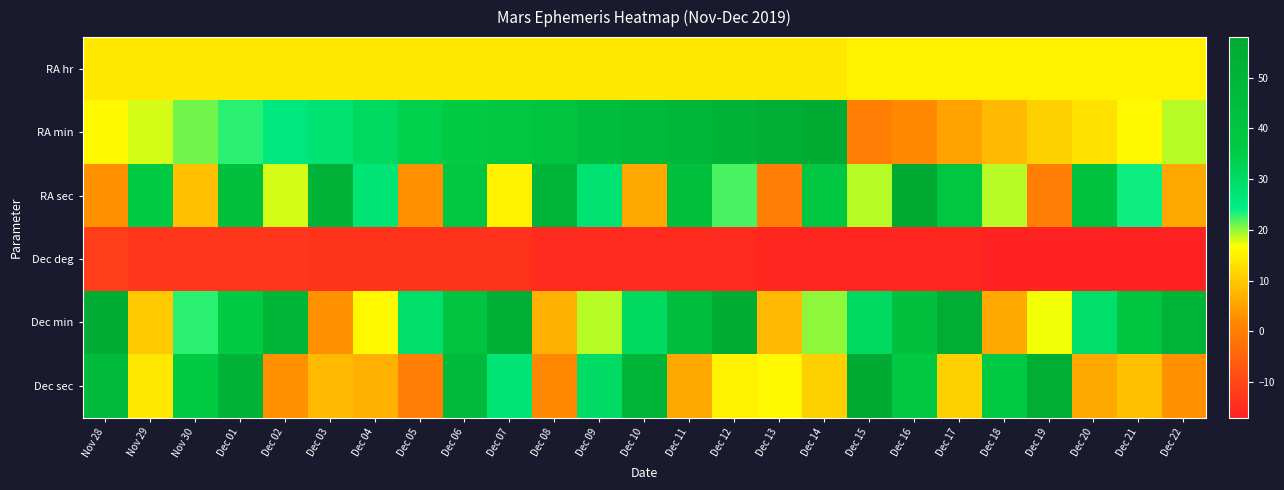

Reading left to right, list all the values displayed in this chart.

RA hr: Nov 28=14	Nov 29=14	Nov 30=14	Dec 01=14	Dec 02=14	Dec 03=14	Dec 04=14	Dec 05=14	Dec 06=14	Dec 07=14	Dec 08=14	Dec 09=14	Dec 10=14	Dec 11=14	Dec 12=14	Dec 13=14	Dec 14=14	Dec 15=15	Dec 16=15	Dec 17=15	Dec 18=15	Dec 19=15	Dec 20=15	Dec 21=15	Dec 22=15
RA min: Nov 28=16	Nov 29=18	Nov 30=21	Dec 01=23	Dec 02=26	Dec 03=28	Dec 04=31	Dec 05=34	Dec 06=36	Dec 07=39	Dec 08=41	Dec 09=44	Dec 10=47	Dec 11=49	Dec 12=52	Dec 13=55	Dec 14=57	Dec 15=0	Dec 16=2	Dec 17=5	Dec 18=8	Dec 19=11	Dec 20=13	Dec 21=16	Dec 22=19
RA sec: Nov 28=3	Nov 29=36	Nov 30=9	Dec 01=43	Dec 02=18	Dec 03=52	Dec 04=27	Dec 05=3	Dec 06=39	Dec 07=15	Dec 08=51	Dec 09=28	Dec 10=6	Dec 11=43	Dec 12=22	Dec 13=0	Dec 14=39	Dec 15=19	Dec 16=58	Dec 17=39	Dec 18=19	Dec 19=0	Dec 20=42	Dec 21=24	Dec 22=6
Dec deg: Nov 28=-12	Nov 29=-13	Nov 30=-13	Dec 01=-13	Dec 02=-13	Dec 03=-14	Dec 04=-14	Dec 05=-14	Dec 06=-14	Dec 07=-14	Dec 08=-15	Dec 09=-15	Dec 10=-15	Dec 11=-15	Dec 12=-15	Dec 13=-16	Dec 14=-16	Dec 15=-16	Dec 16=-16	Dec 17=-16	Dec 18=-17	Dec 19=-17	Dec 20=-17	Dec 21=-17	Dec 22=-17
Dec min: Nov 28=56	Nov 29=10	Nov 30=23	Dec 01=36	Dec 02=50	Dec 03=3	Dec 04=16	Dec 05=29	Dec 06=41	Dec 07=54	Dec 08=7	Dec 09=19	Dec 10=31	Dec 11=44	Dec 12=56	Dec 13=8	Dec 14=20	Dec 15=31	Dec 16=43	Dec 17=55	Dec 18=6	Dec 19=17	Dec 20=29	Dec 21=40	Dec 22=51
Dec sec: Nov 28=47	Nov 29=14	Nov 30=36	Dec 01=52	Dec 02=3	Dec 03=8	Dec 04=7	Dec 05=0	Dec 06=47	Dec 07=27	Dec 08=2	Dec 09=30	Dec 10=51	Dec 11=6	Dec 12=15	Dec 13=16	Dec 14=11	Dec 15=58	Dec 16=38	Dec 17=11	Dec 18=37	Dec 19=55	Dec 20=6	Dec 21=9	Dec 22=3